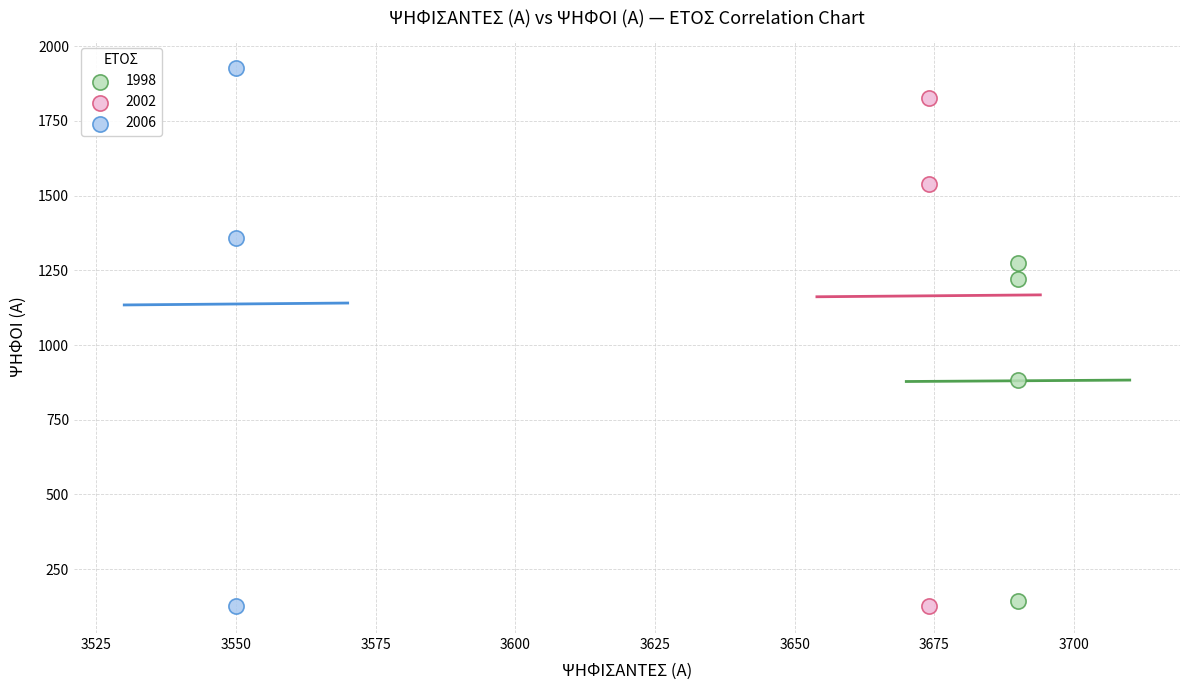

Which series has the widest spread of Y values?

2006